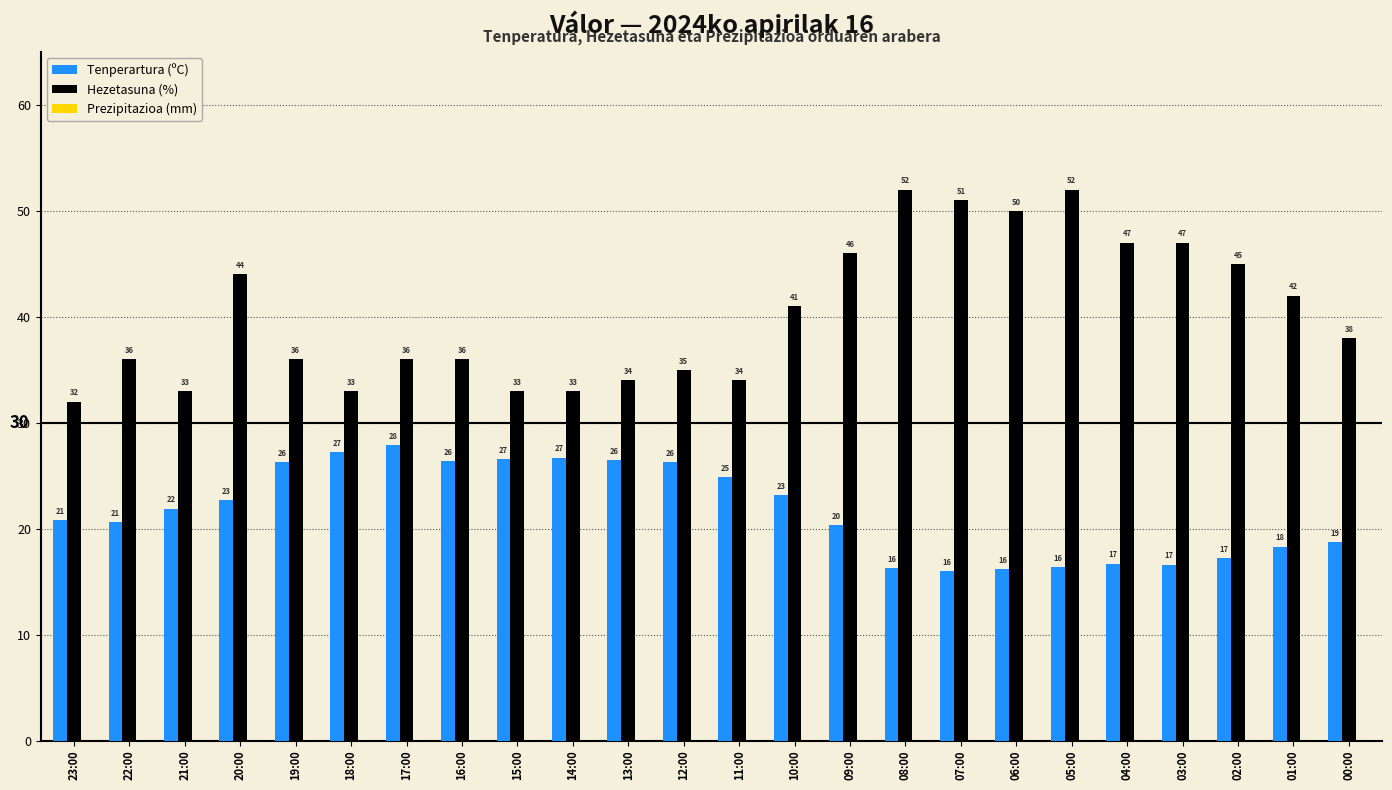

The Hezetasuna (%) series shows 12.6 at 08:00. True or false?

False